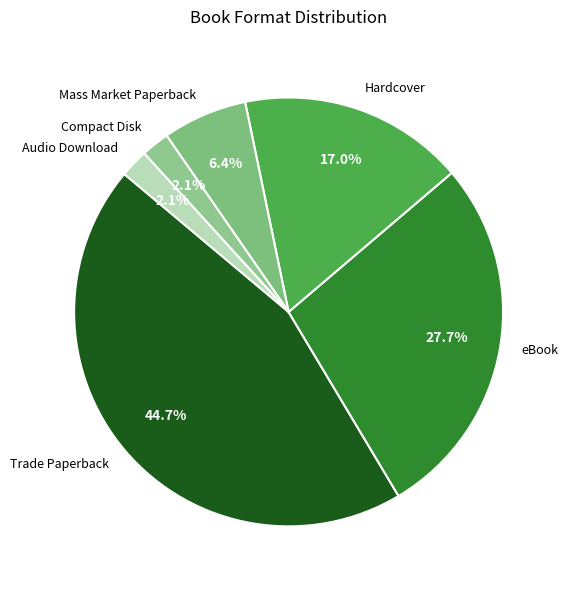

What is the ratio of the value at Mass Market Paperback to the value at Trade Paperback?

0.1